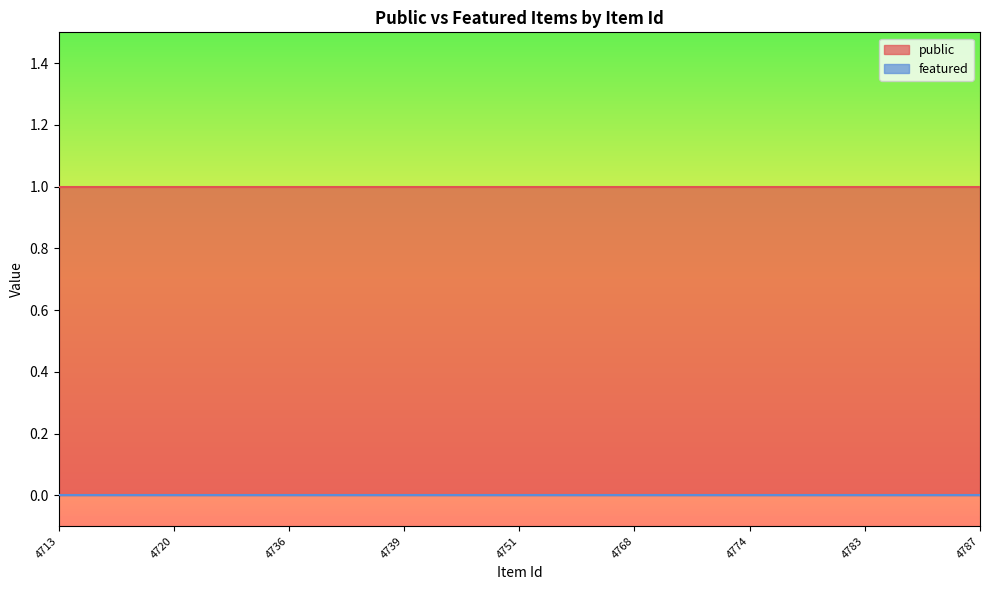

At which category is the sum across all series the highest?

4713